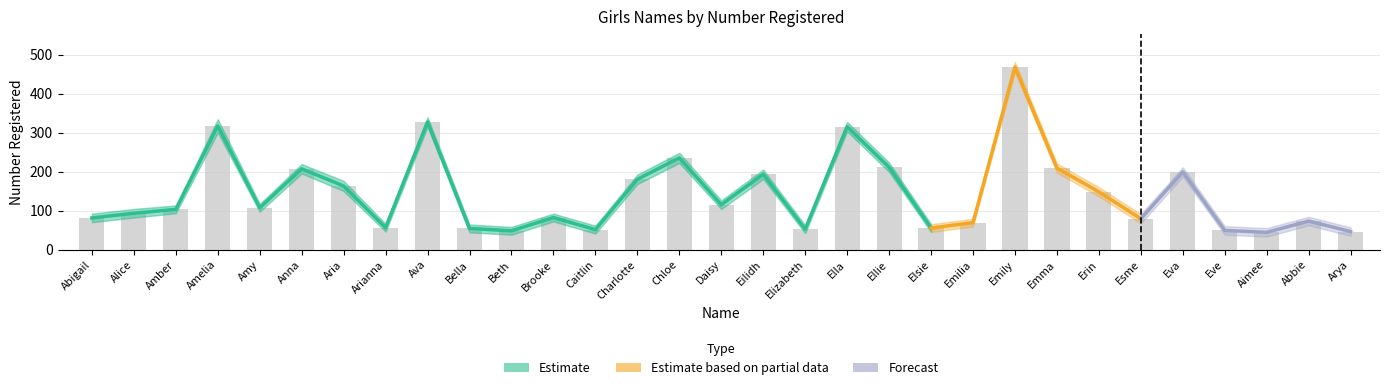

At which label does Estimate first exceed 103?

Amelia